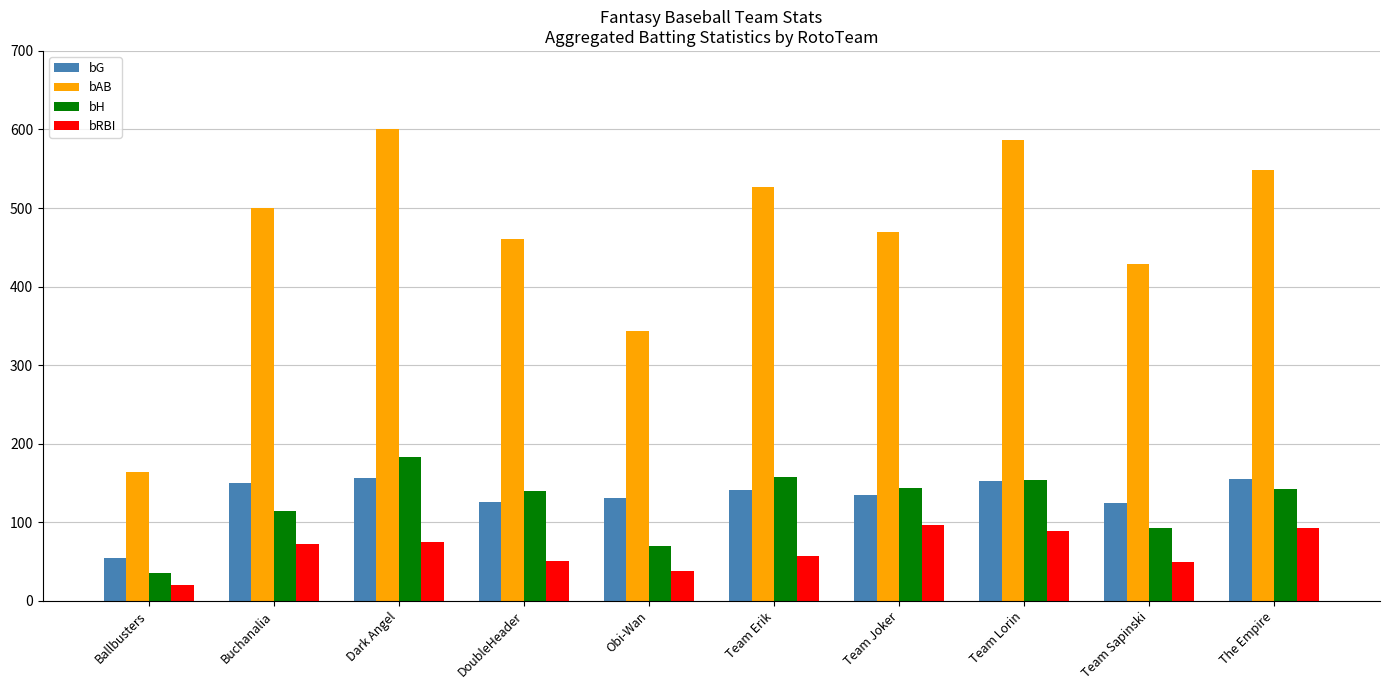

Which label corresponds to the smallest value in the chart?

Ballbusters